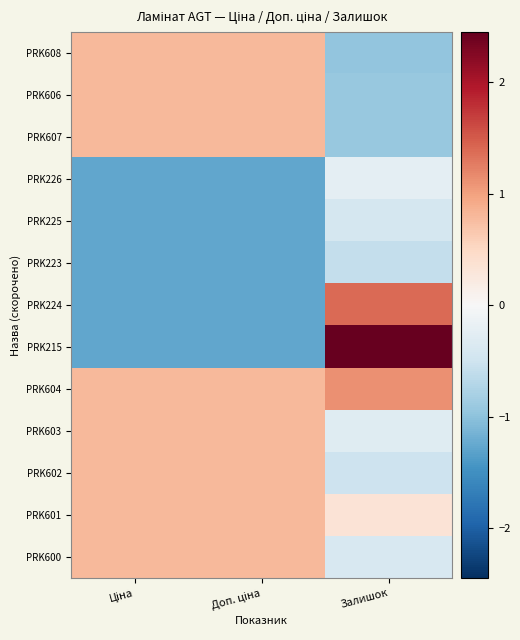

Which series has the largest range (max minus min)?

PRK215